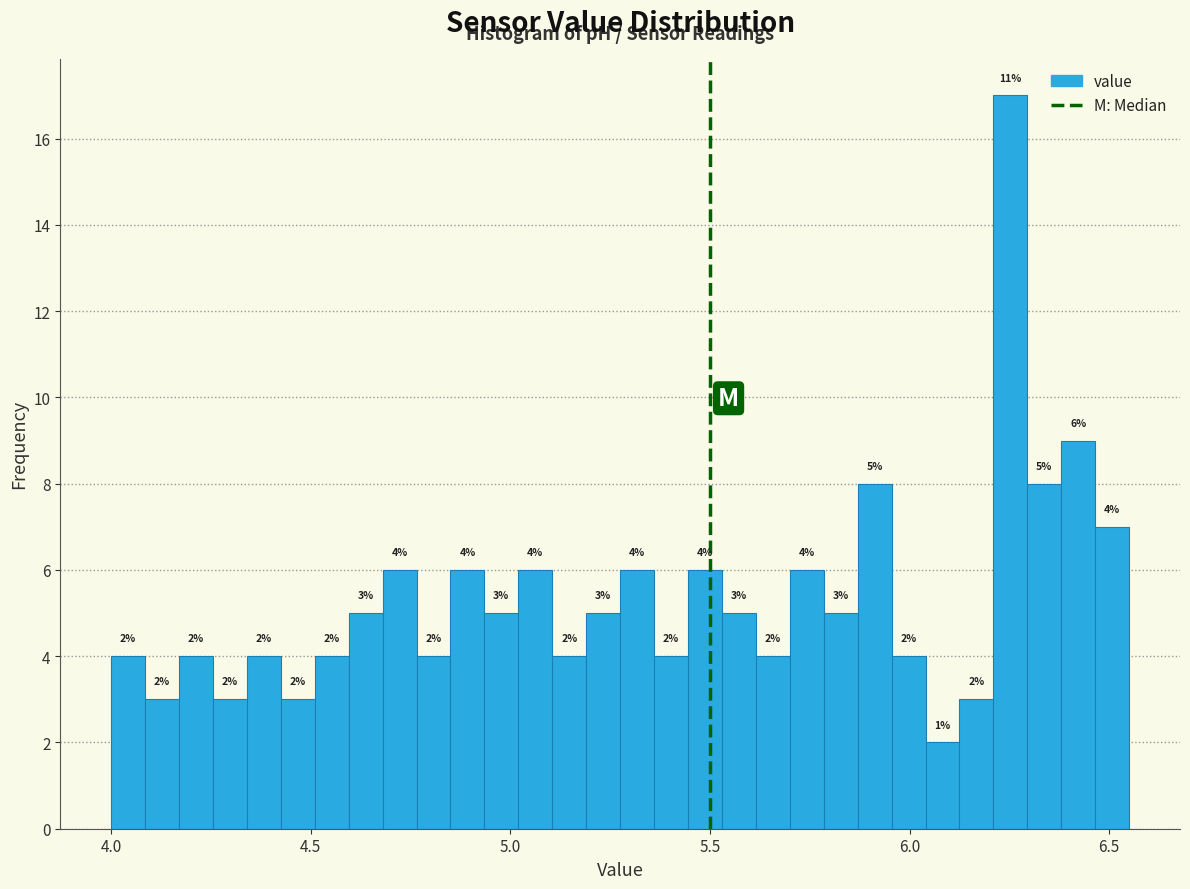

Around what value on the x-axis is the tallest bar? Give the approximate position of its centre, as read against the axis.

6.25